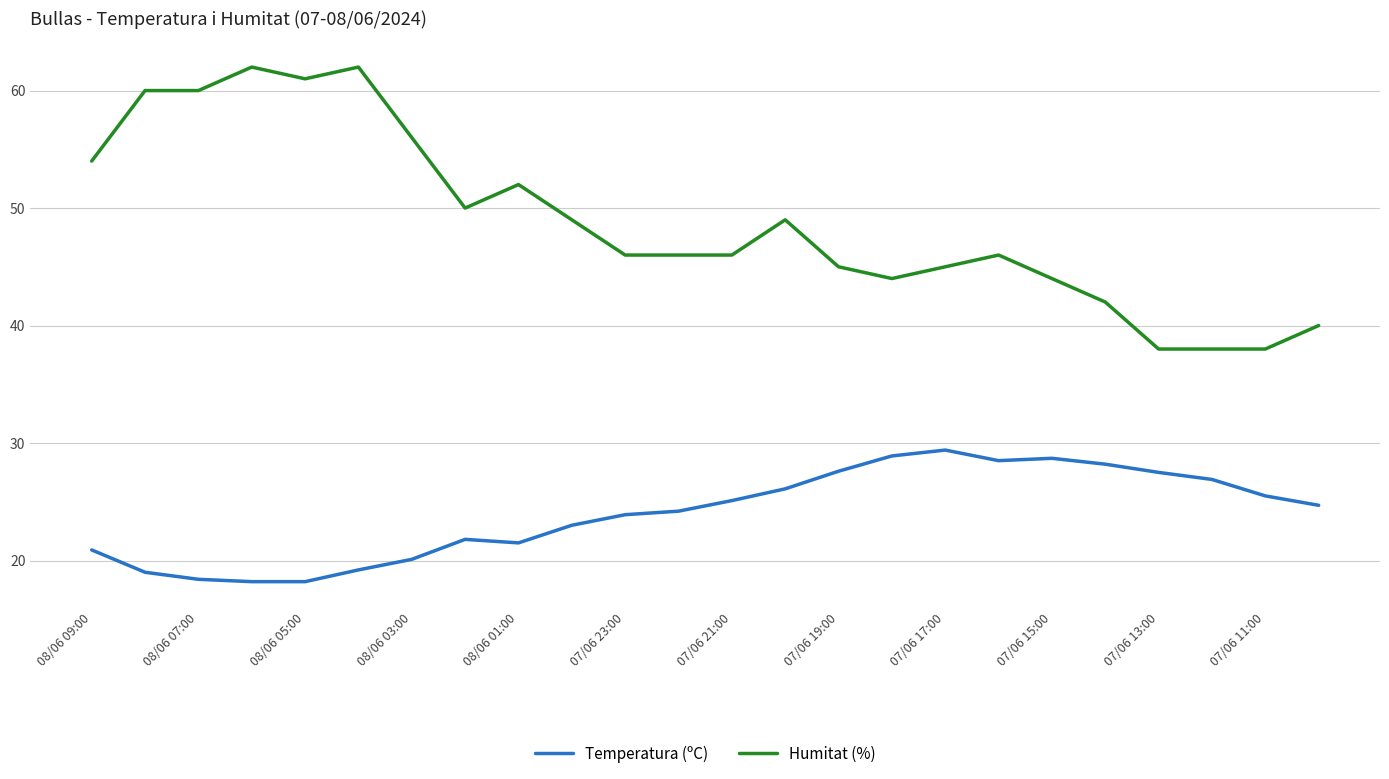

Which series has the largest range (max minus min)?

Humitat (%)